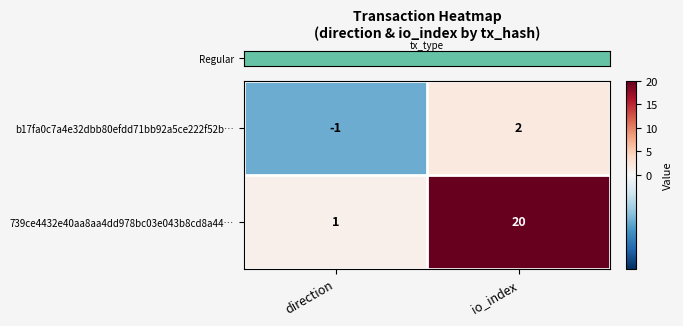

How many data points does each series have?

2